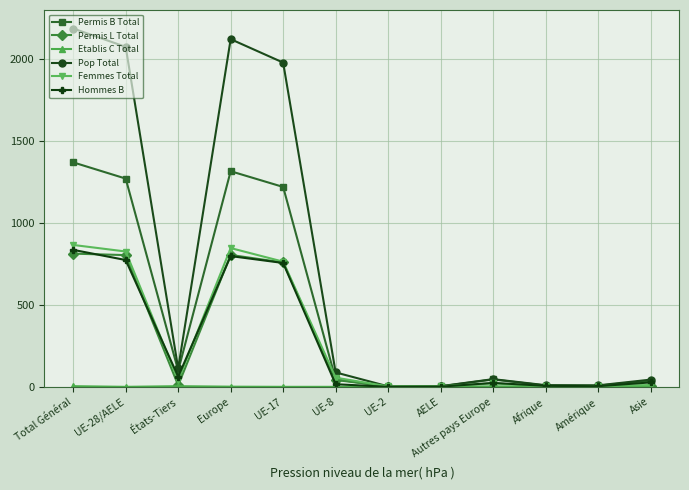

Which series has the largest range (max minus min)?

Pop Total